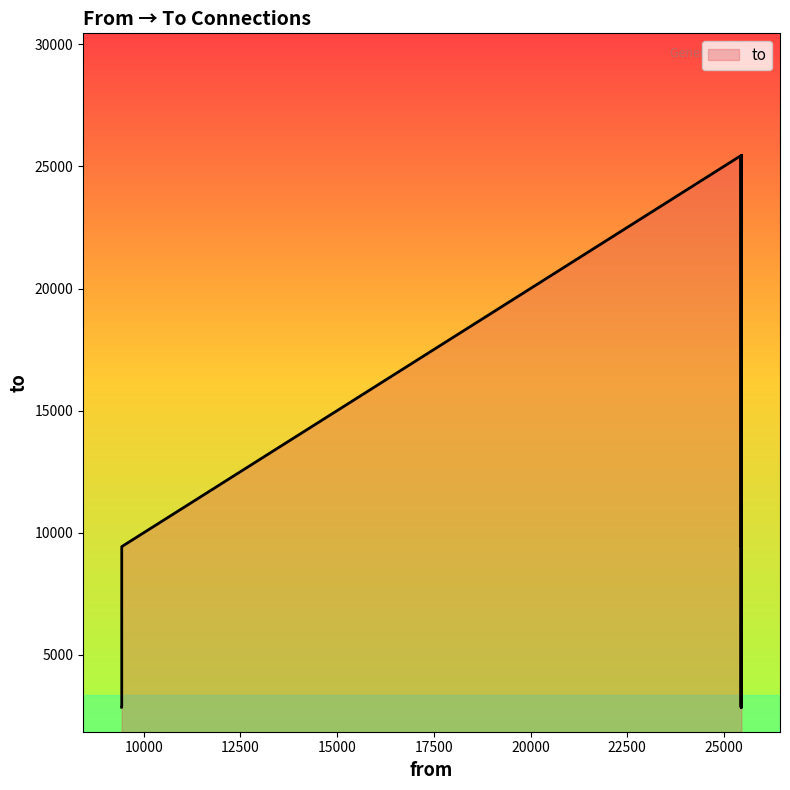

What is the difference between the maximum and second lowest values?

22601